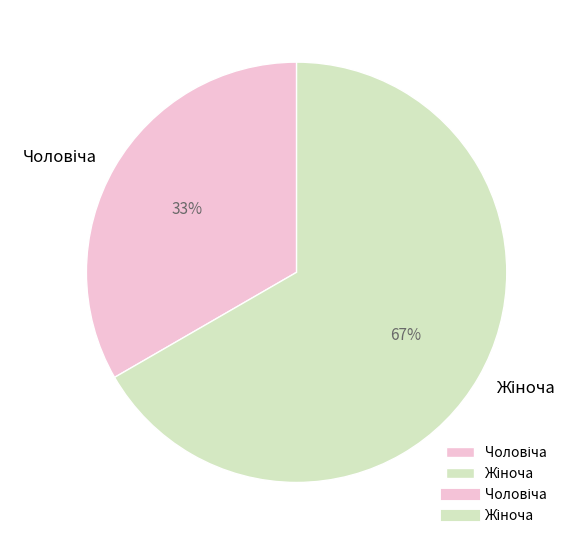

To the nearest percent, what is the average slice percentage?

50%